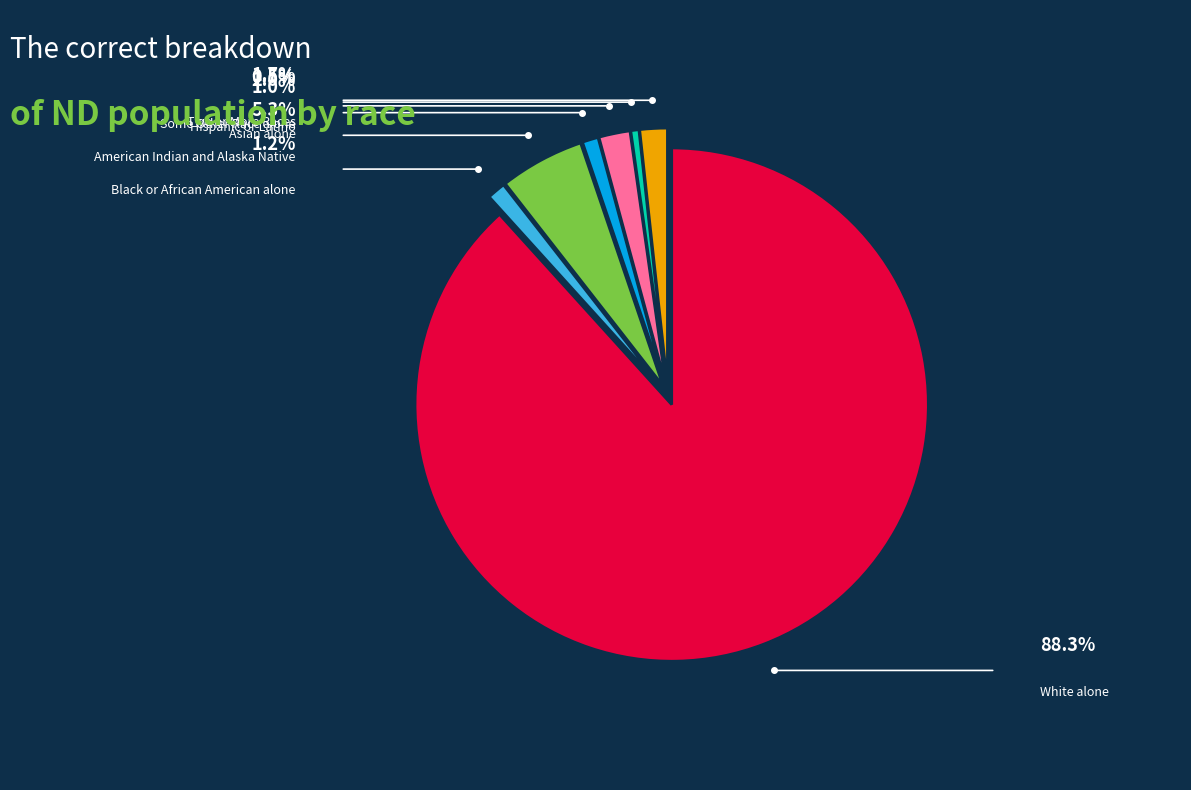

How many slices are in this pie chart?

7